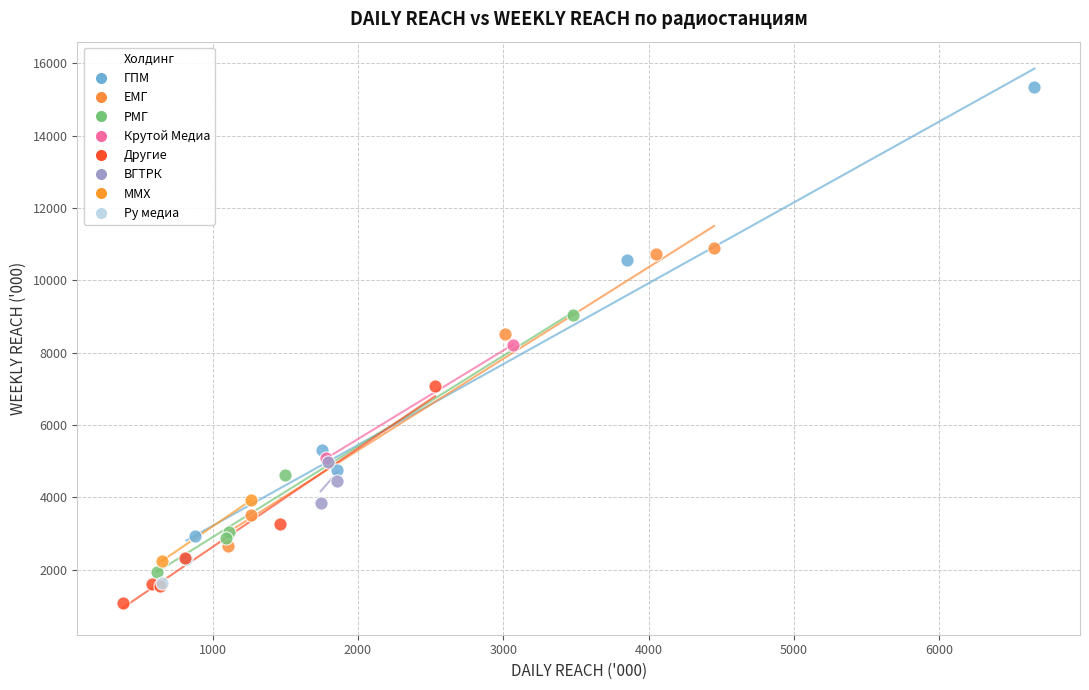

Which series contains the highest Y value?

ГПМ